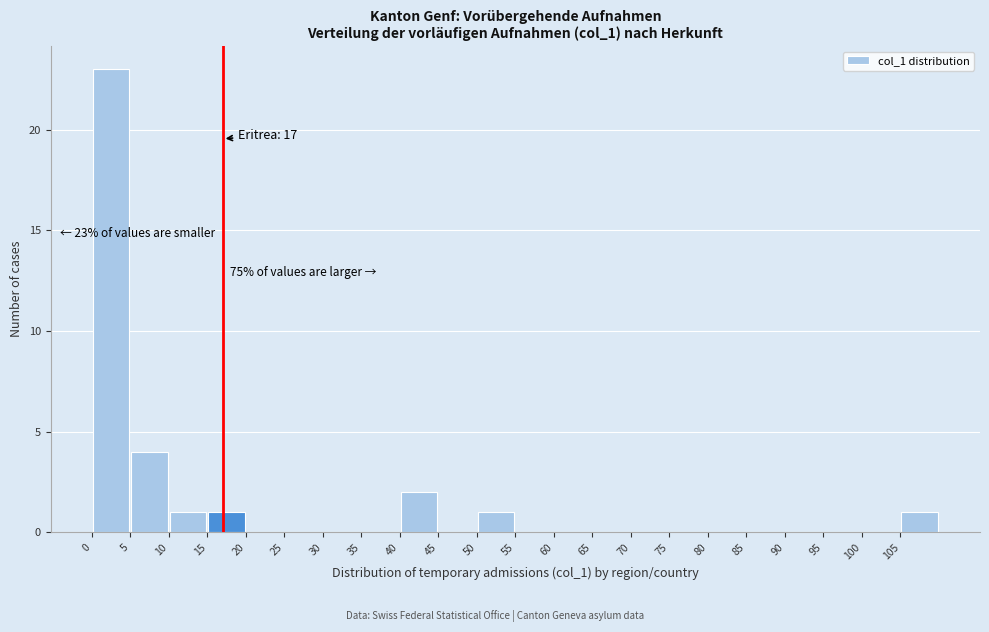

Over which range of the x-axis is the bar tallest?

0 to 5